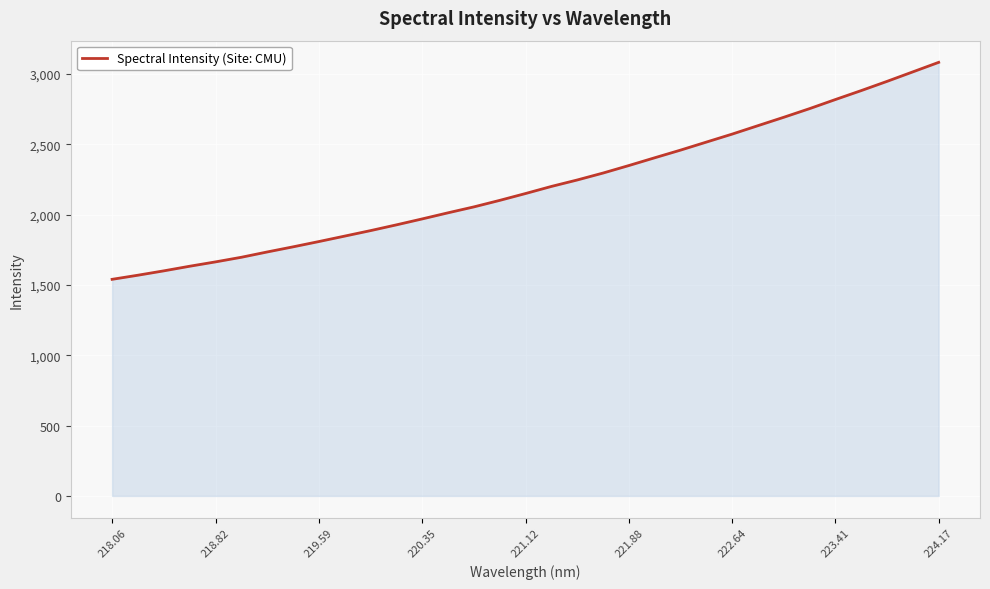

What is the smallest value displayed?

1539.8